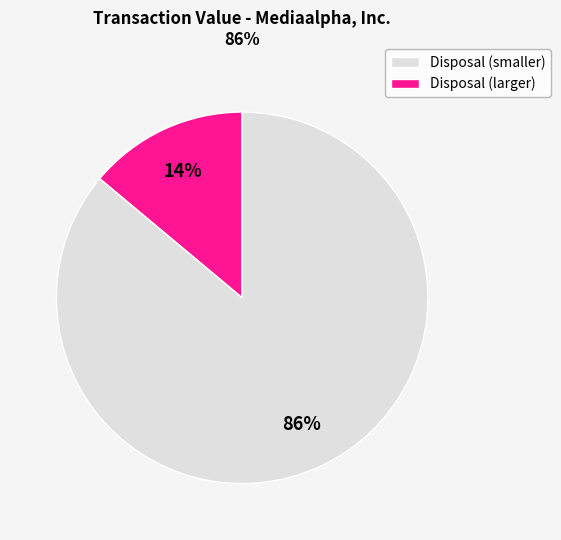

To the nearest percent, what is the difference between the largest and smallest slice percentages?

72%